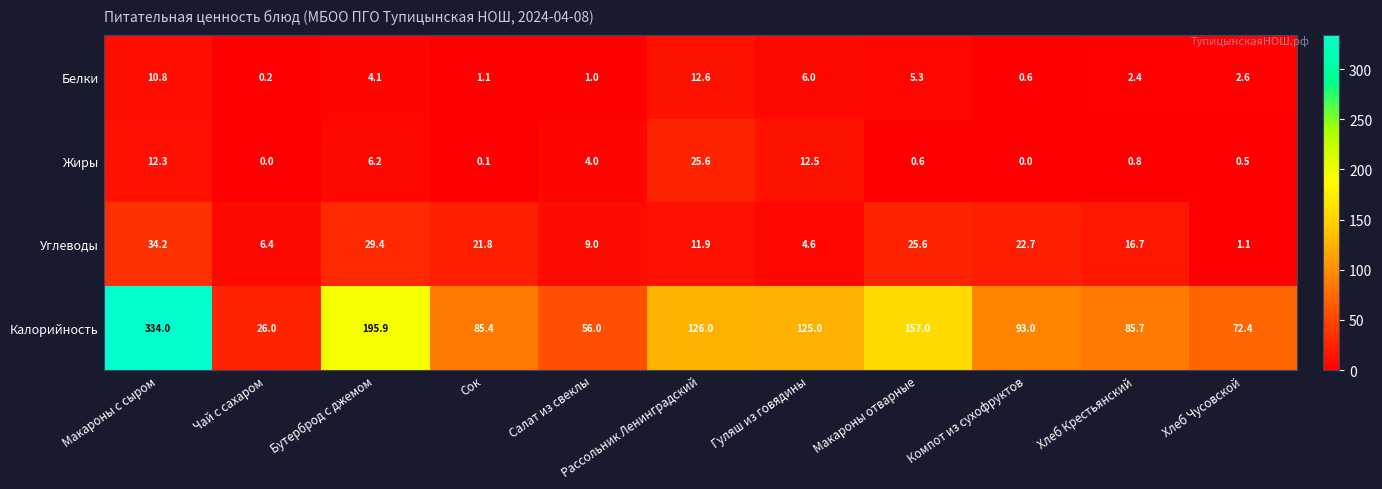

At which category is the sum across all series the highest?

Макароны с сыром